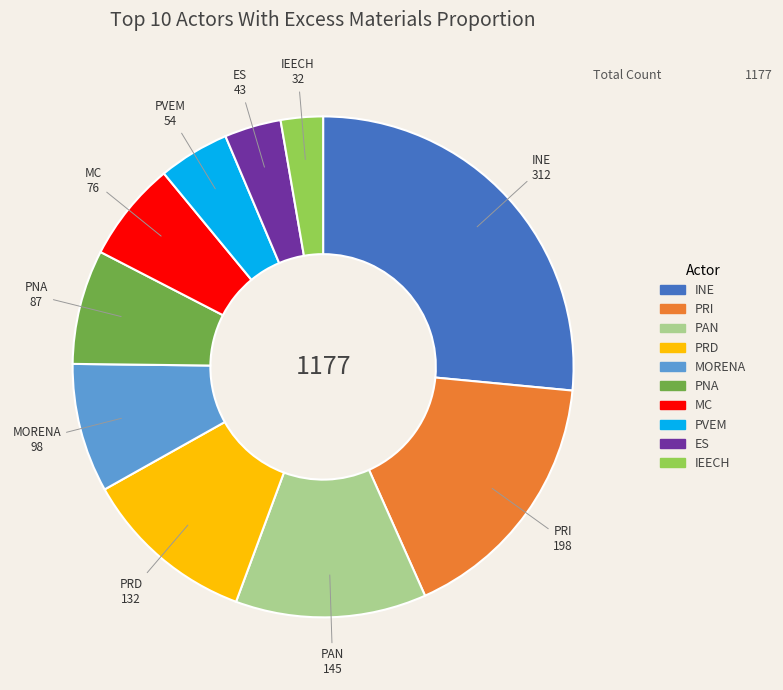

Rank the categories by value from highest to lowest.

INE, PRI, PAN, PRD, MORENA, PNA, MC, PVEM, ES, IEECH